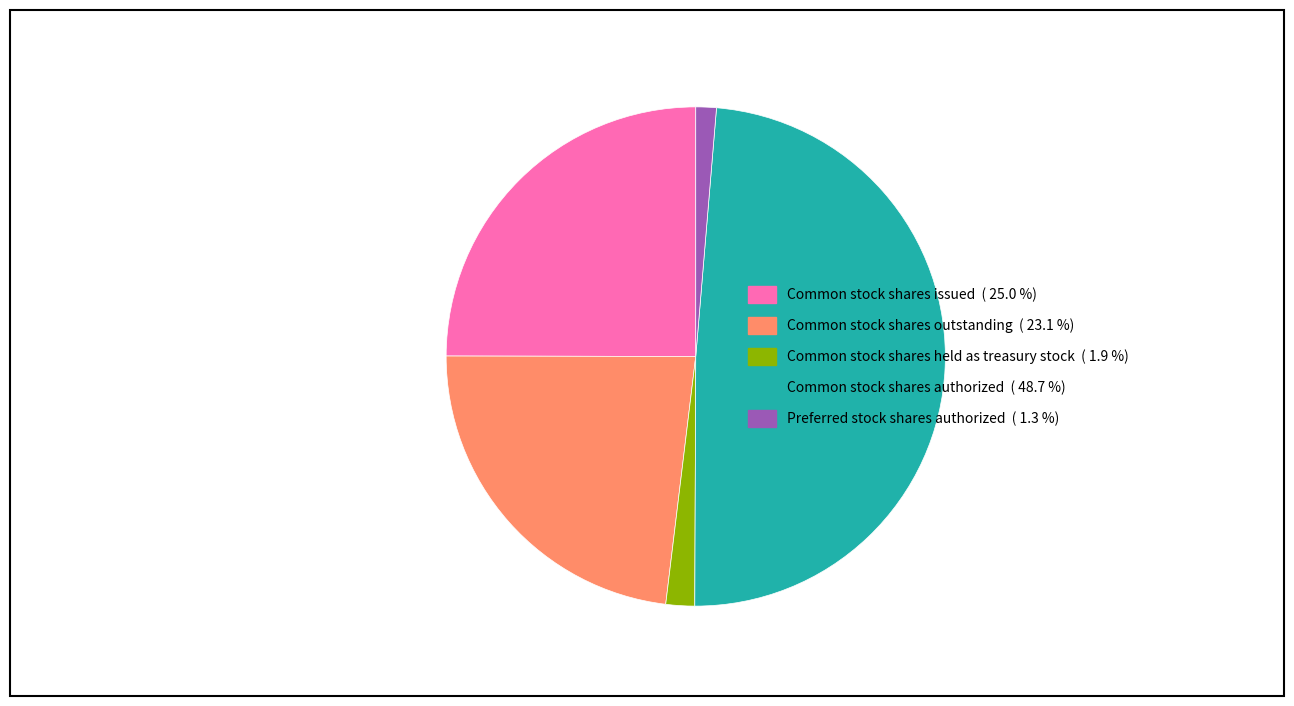

Do Common stock shares outstanding and Preferred stock shares authorized together represent more than half of the pie?

No